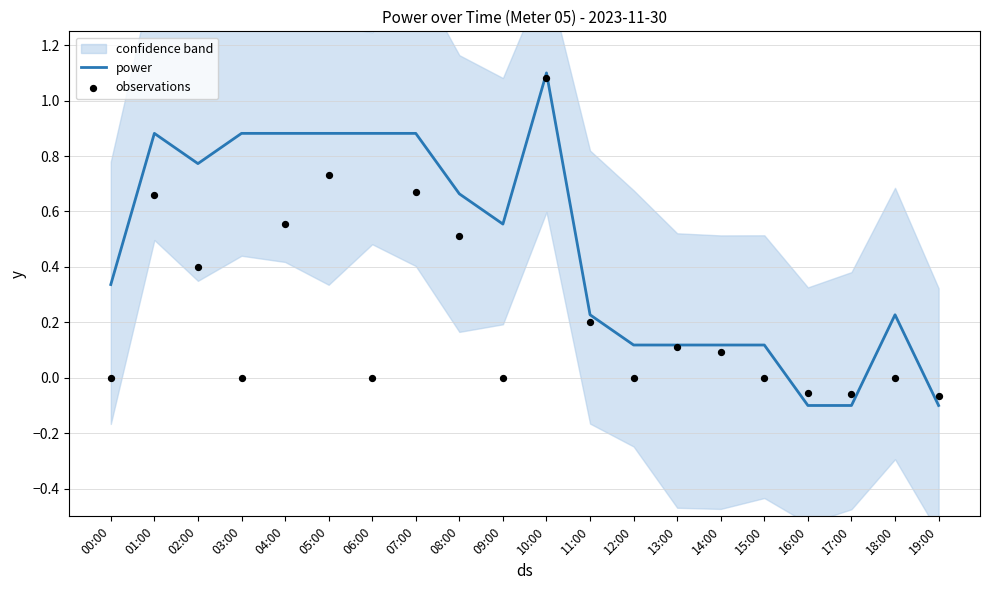

Which series reaches the minimum Y coordinate?

power